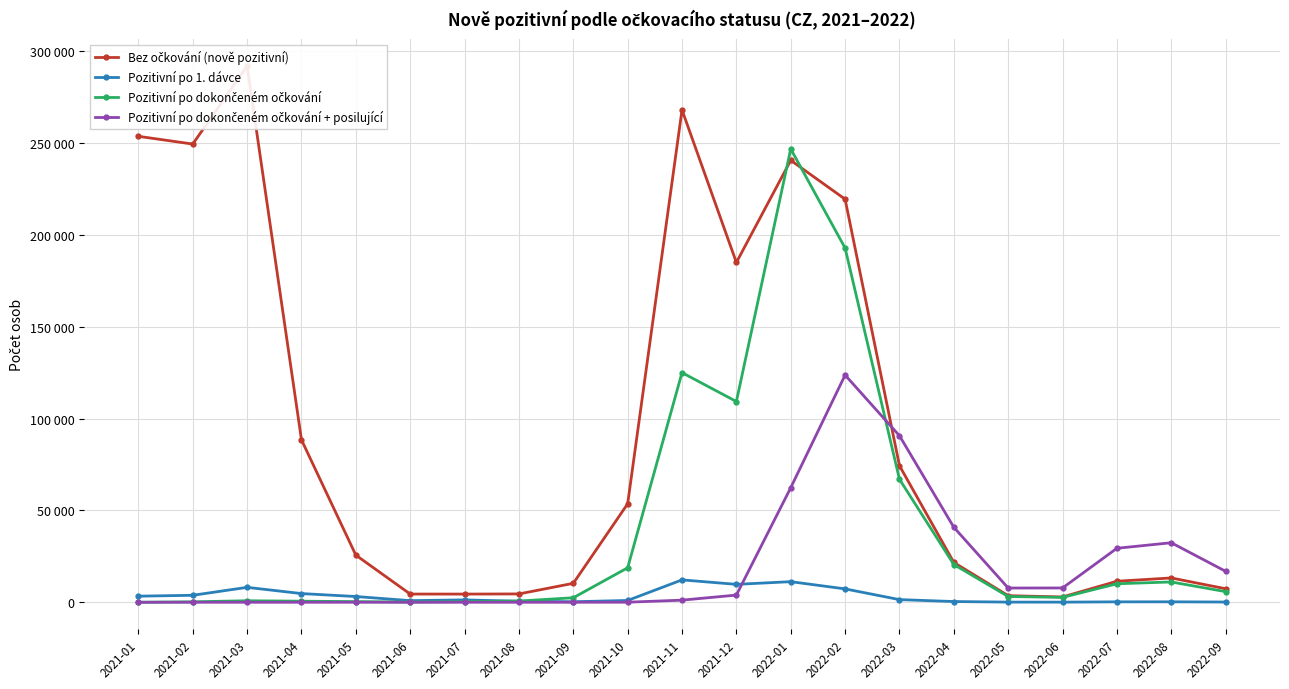

The Pozitivní po dokončeném očkování + posilující series shows 0 at 2021-01. True or false?

True